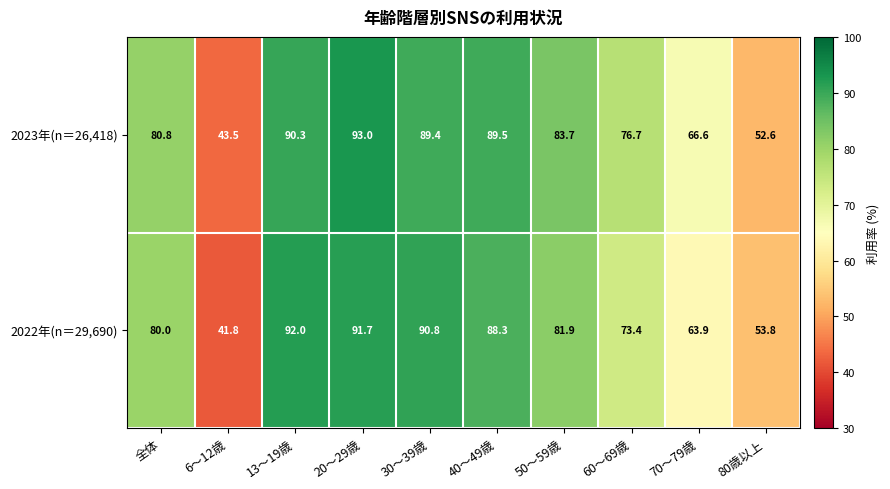

Reading left to right, list all the values displayed in this chart.

2023年(n＝26,418): 全体=80.8	6～12歳=43.5	13～19歳=90.3	20～29歳=93.0	30～39歳=89.4	40～49歳=89.5	50～59歳=83.7	60～69歳=76.7	70～79歳=66.6	80歳以上=52.6
2022年(n＝29,690): 全体=80.0	6～12歳=41.8	13～19歳=92.0	20～29歳=91.7	30～39歳=90.8	40～49歳=88.3	50～59歳=81.9	60～69歳=73.4	70～79歳=63.9	80歳以上=53.8